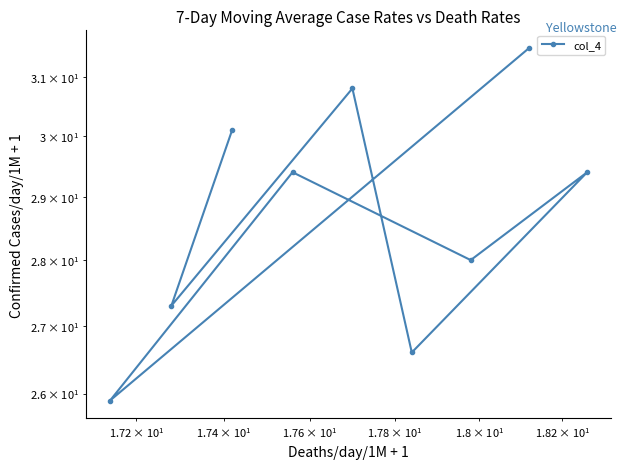

Reading left to right, list all the values displayed in this chart.

31.5	25.9	29.4	28.0	29.4	26.6	30.8	27.3	30.1